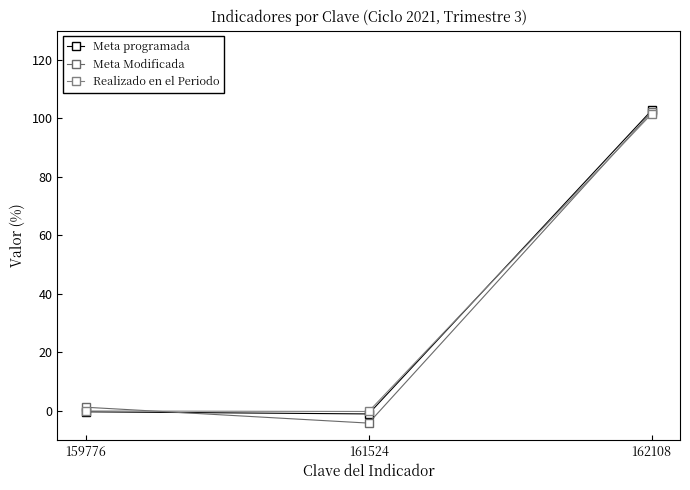

The value of Meta programada at 161524 is -0.4. True or false?

False